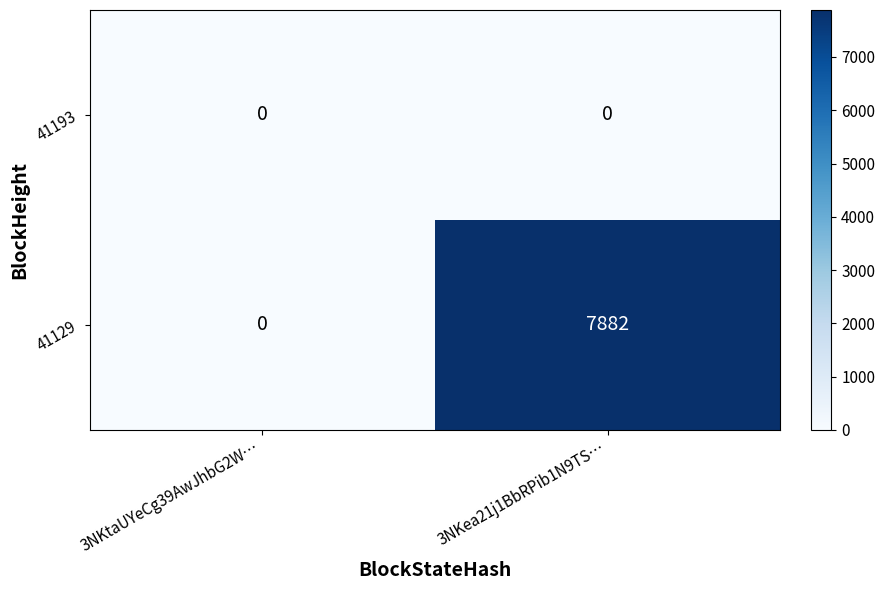

At which label does 41129 reach its minimum?

3NKtaUYeCg39AwJhbG2W…